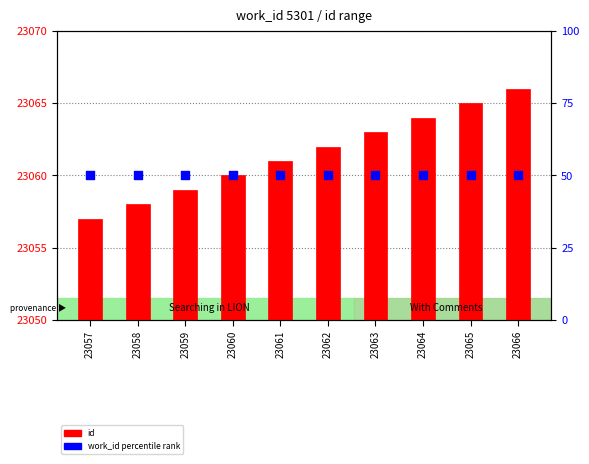

Is the value of work_id (normalized) at 23064 greater than the value of id at 23062?

No